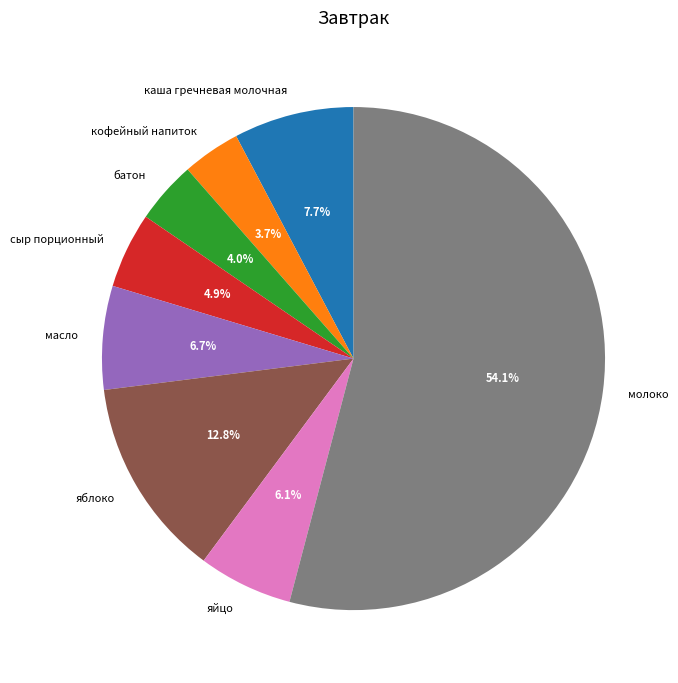

Is the sum of масло and каша гречневая молочная greater than half?

No